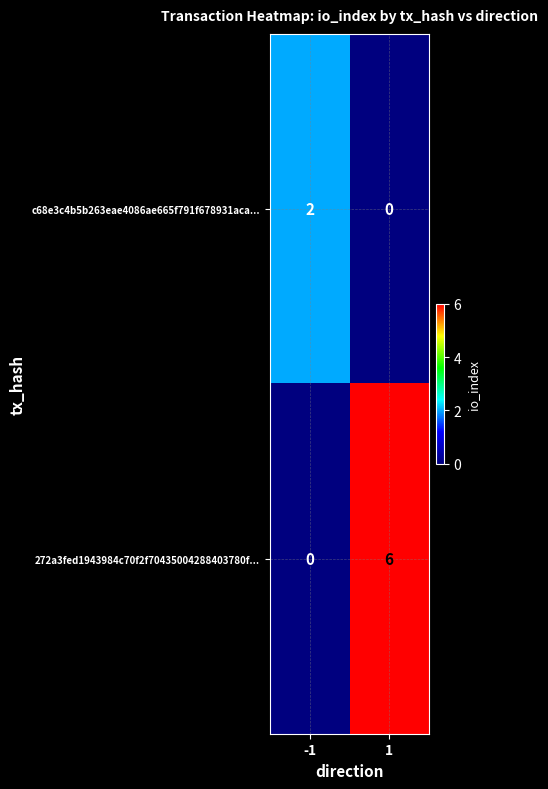

Reading left to right, what are all the values shown in this chart?

c68e3c4b5b263eae4086ae665f791f678931aca...: 2	0
272a3fed1943984c70f2f70435004288403780f...: 0	6